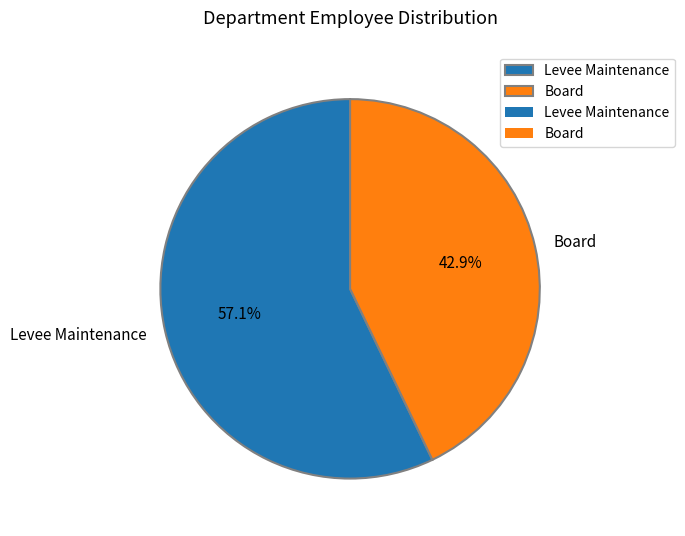

What is the majority slice?

Levee Maintenance